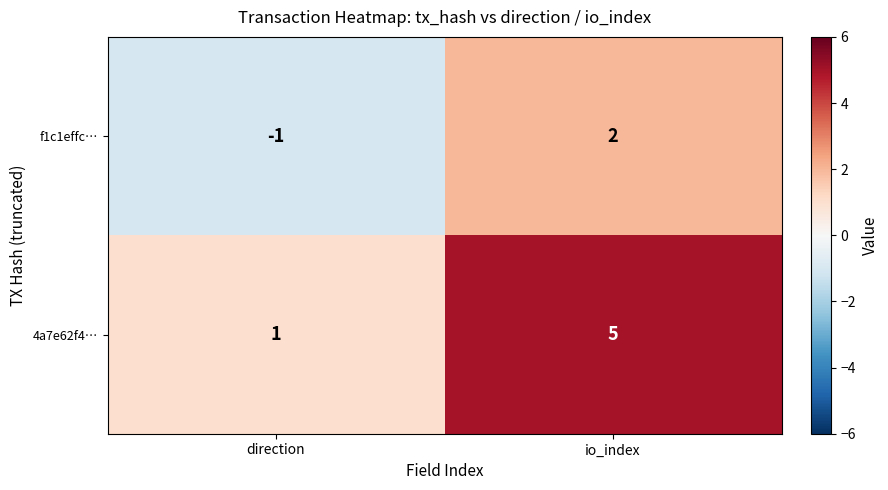

Which label corresponds to the smallest value in the chart?

direction